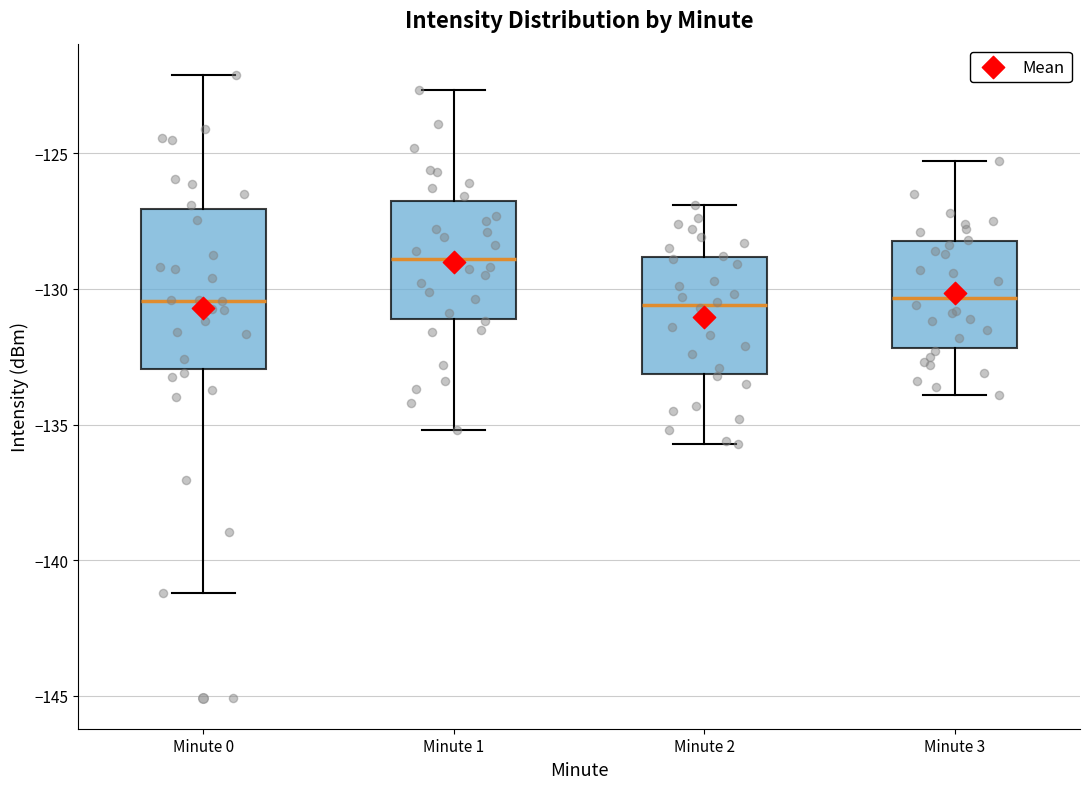

Where does the upper whisker of the box for Minute 0 end on the y-axis? The values are not printed on the chart, so give them approximately, as read against the axis.

-122.0